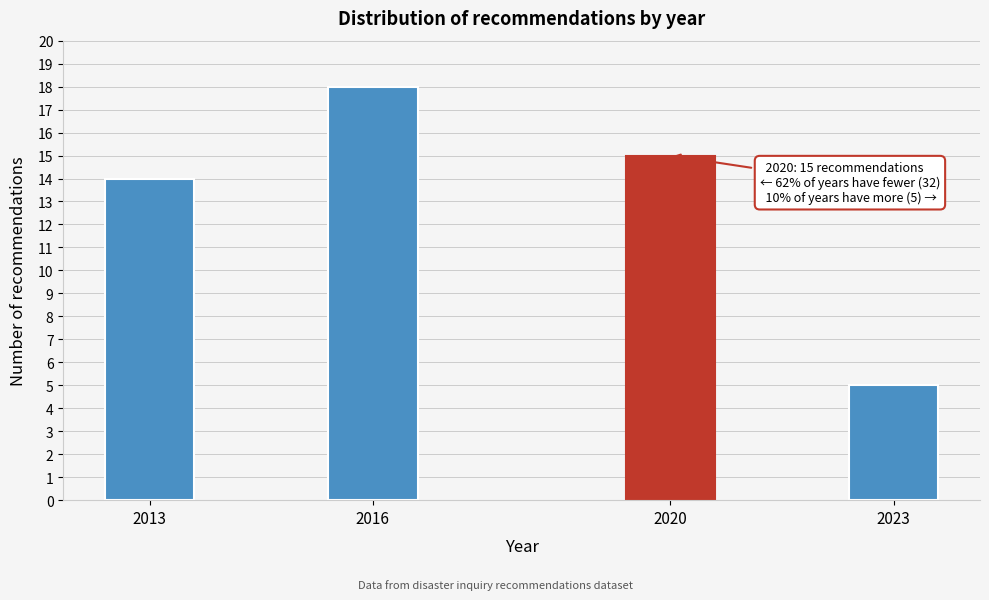

Reading left to right, list all the values displayed in this chart.

2013=14	2016=18	2020=15	2023=5